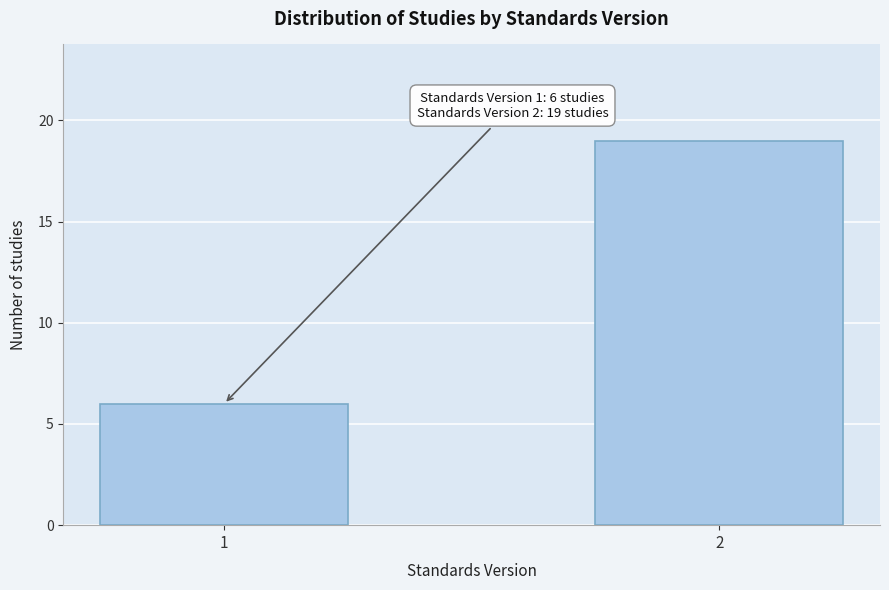

Reading left to right, transcribe all the data shown in this chart.

1=6	2=19